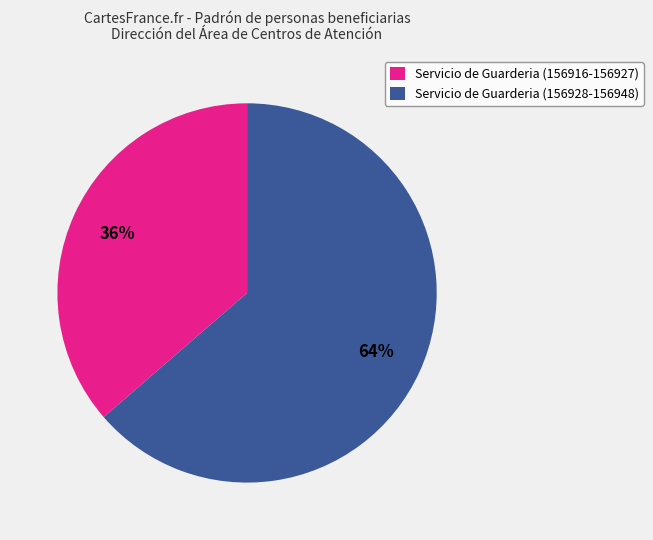

How many segments does this pie chart have?

2